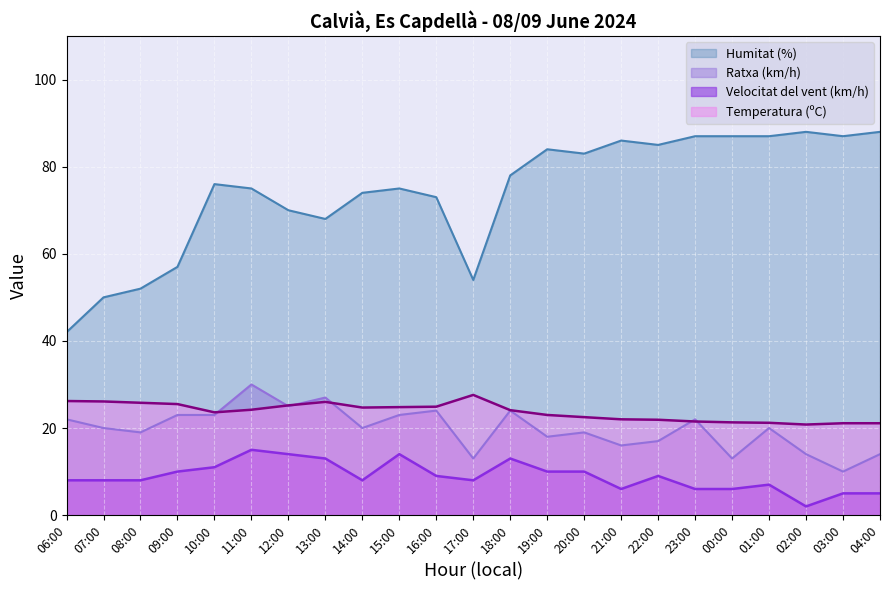

The Velocitat del vent (km/h) series shows 2.4 at 01:00. True or false?

False